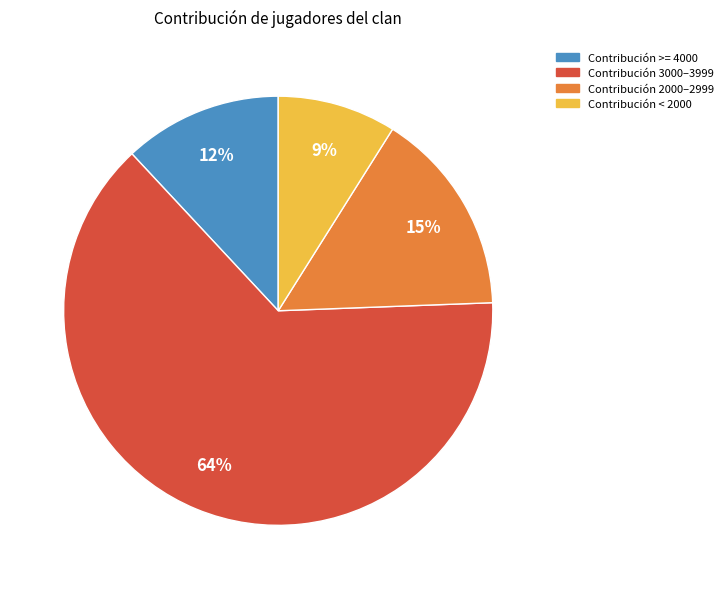

Does Contribución 3000–3999 represent more than half of the total?

Yes